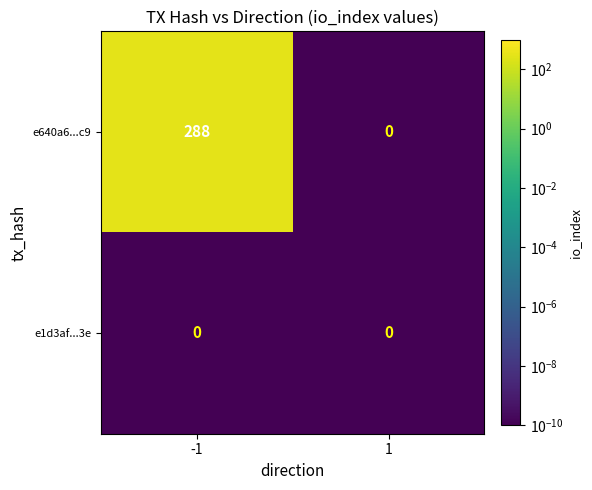

Which series changed the most between -1 and 1?

e640a6...c9